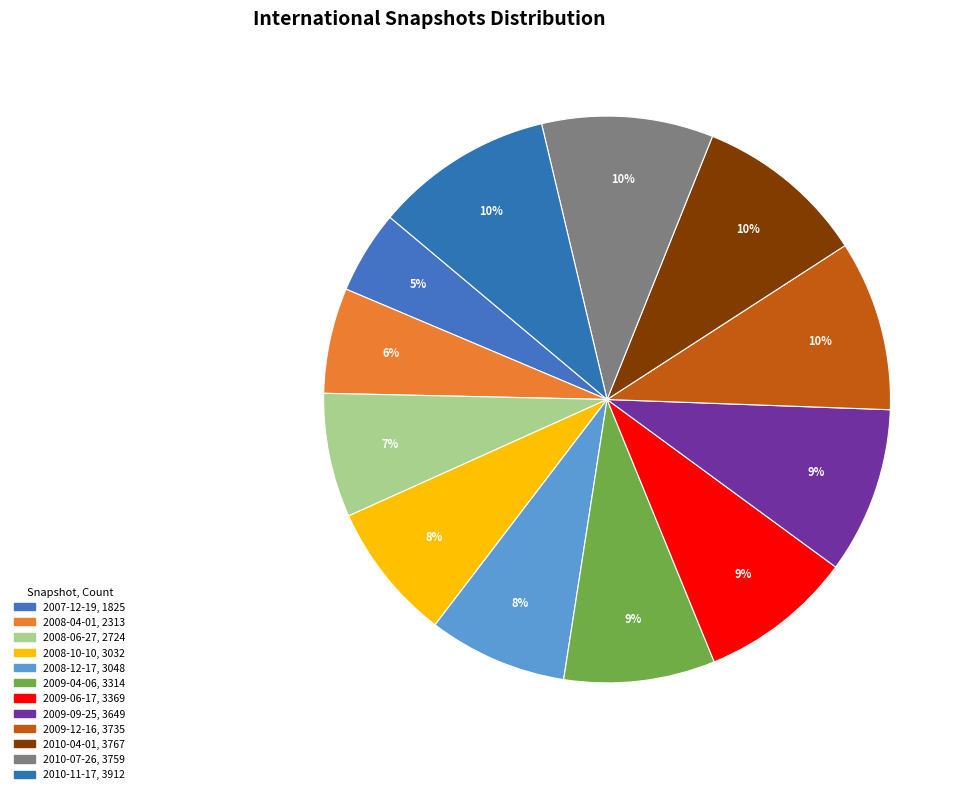

What is the largest slice in the pie chart?

2010-11-17